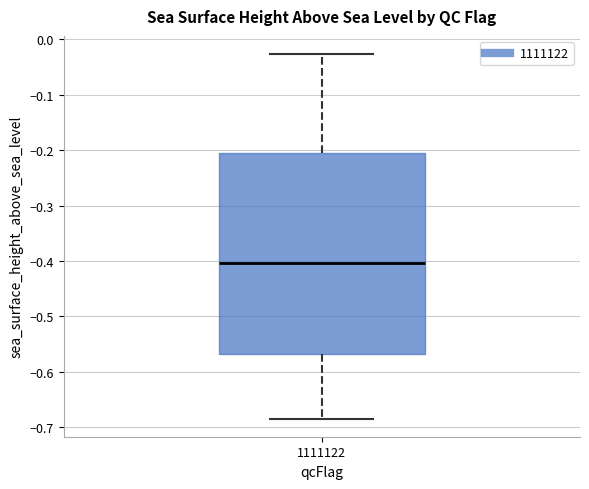

Read this box plot against the y-axis: the position of the median line, the range covered by the box, and the ends of both whiskers. The values are not printed on the chart, so give them approximately, as read against the axis.

median -0.40, box -0.57 to -0.21, whiskers -0.68 to -0.03